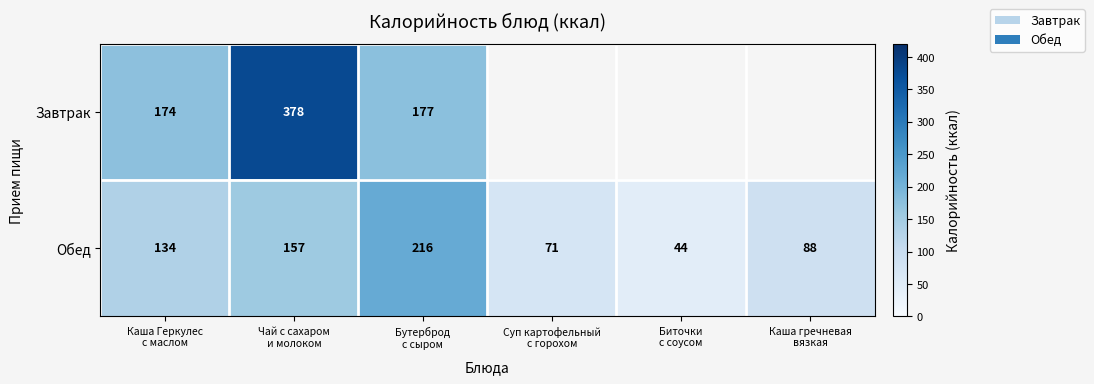

What is the difference between the maximum and second lowest values in the Обед series?

145